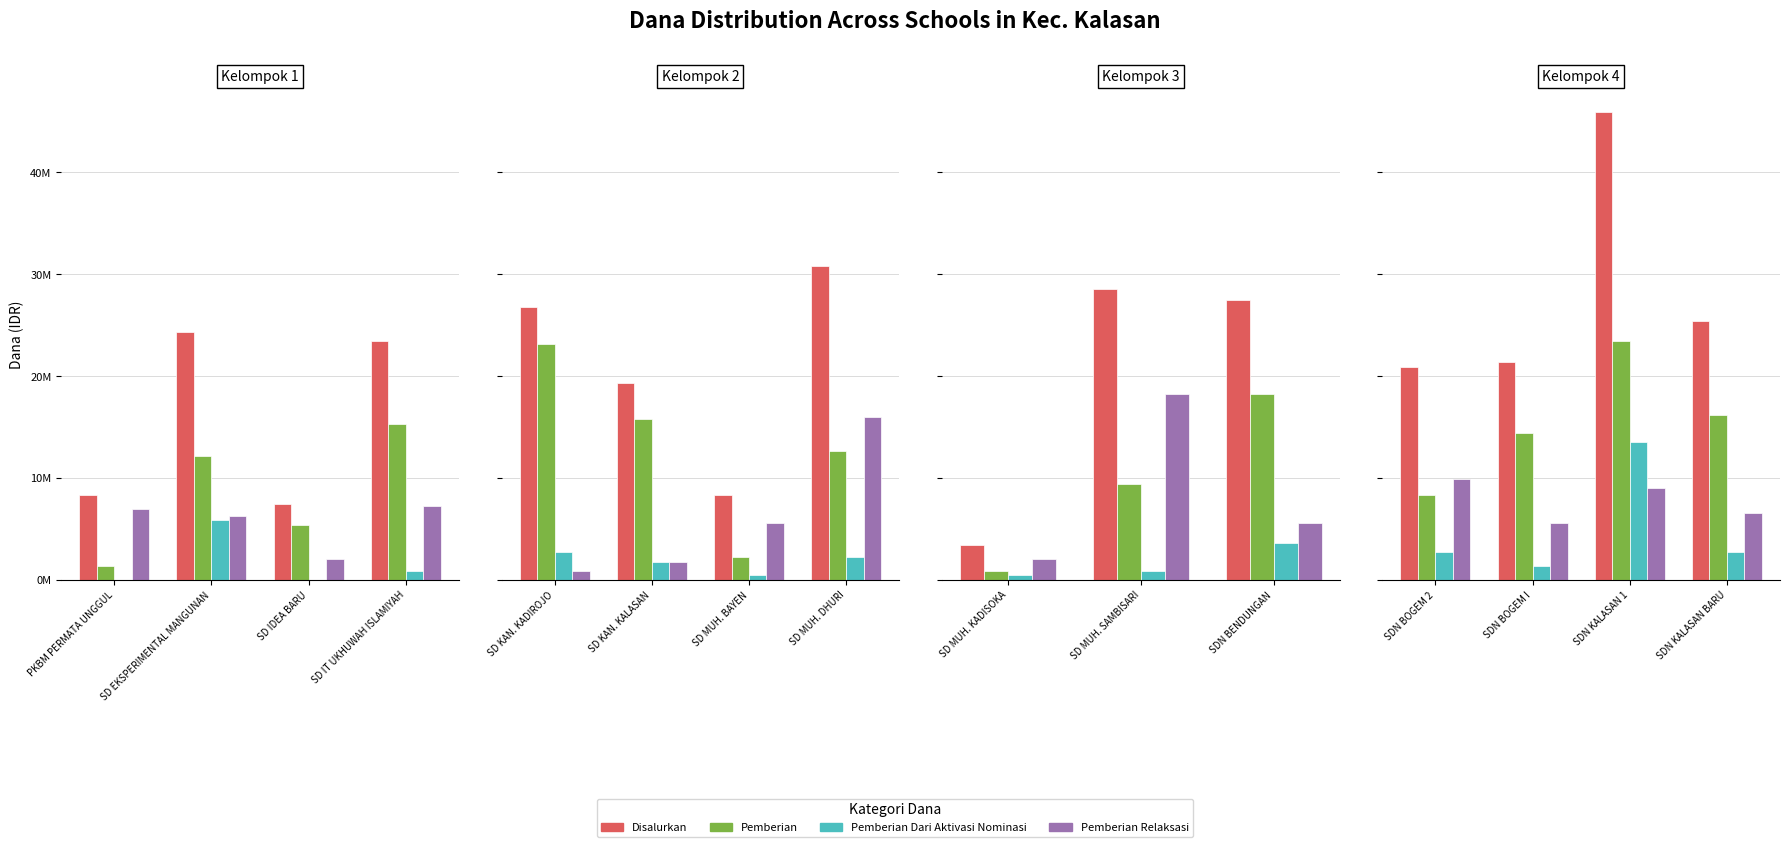

Which series has the widest spread of values?

Disalurkan